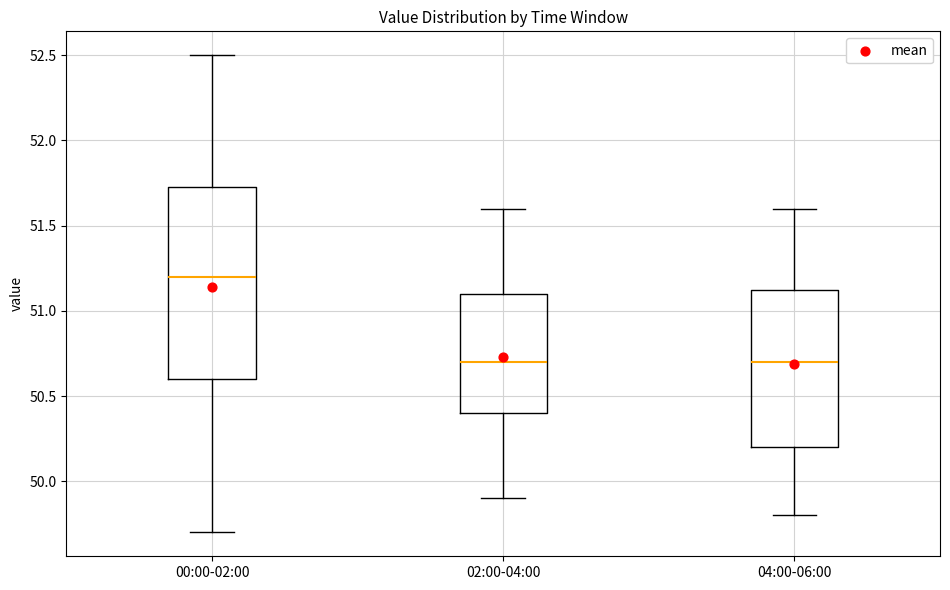

Reading left to right, transcribe this box plot: for each box, give where its median line is, the range the box spans, and where its two whiskers end, as read against the y-axis. The values are not printed on the chart, so give them approximately, as read against the axis.

00:00-02:00: median 51.20, box 50.60 to 51.75, whiskers 49.70 to 52.50
02:00-04:00: median 50.70, box 50.40 to 51.10, whiskers 49.90 to 51.60
04:00-06:00: median 50.70, box 50.20 to 51.15, whiskers 49.80 to 51.60